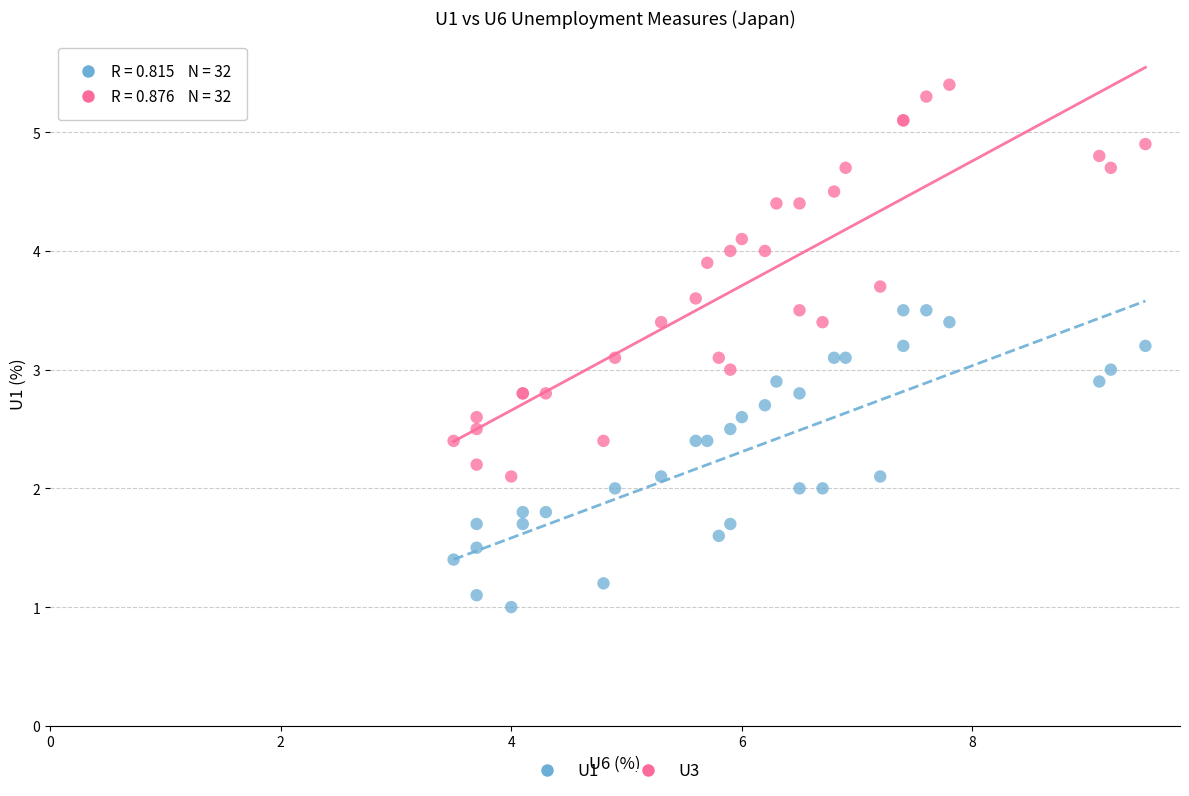

What is the X range (max minus min) for the scatter plot?

6.0